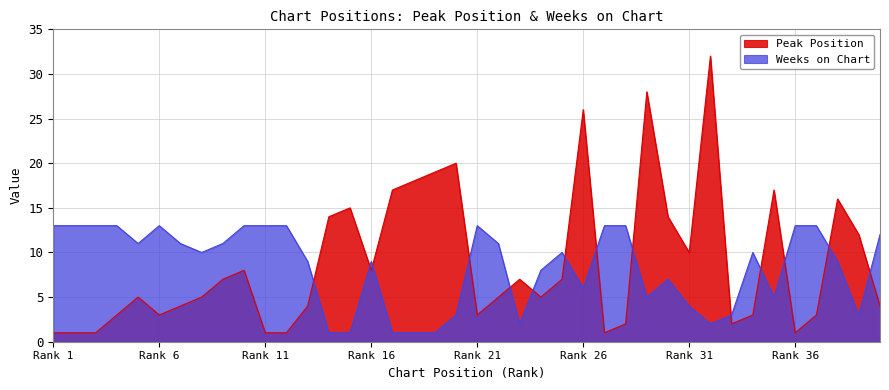

How many intersections are there between Weeks on Chart and Peak Position?

14